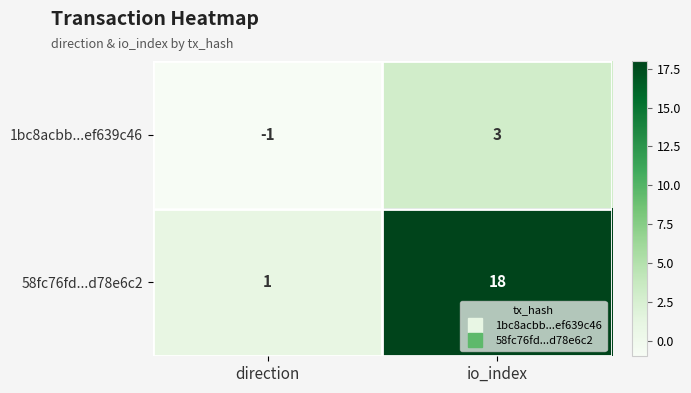

Count the number of data series in this chart.

2